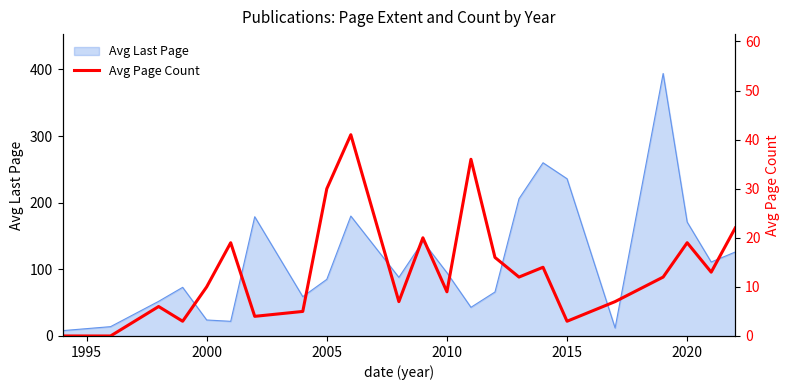

Is it true that the value at 11 is 5?

False